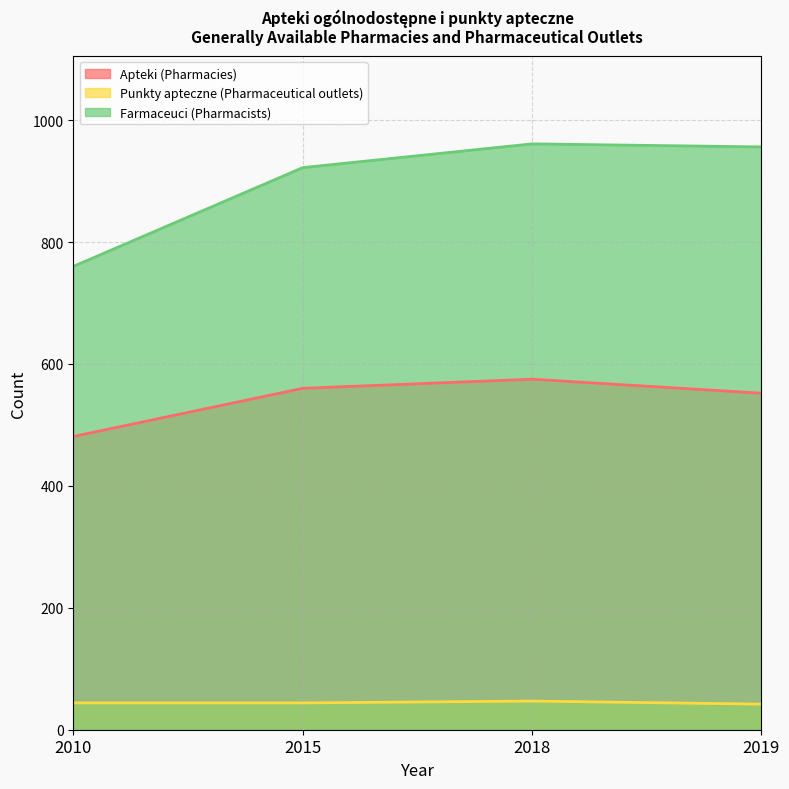

True or false: Farmaceuci (Pharmacists) and Punkty apteczne (Pharmaceutical outlets) intersect in this chart.

False